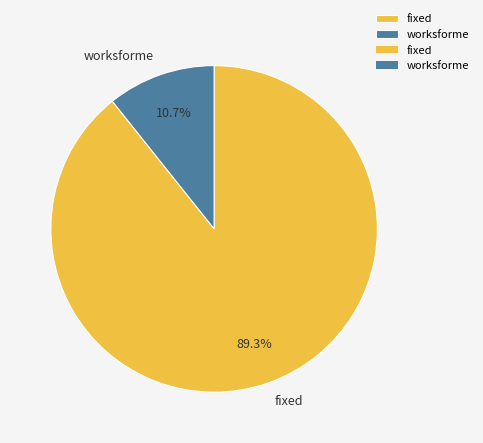

Is it true that worksforme is 11% of the pie?

True